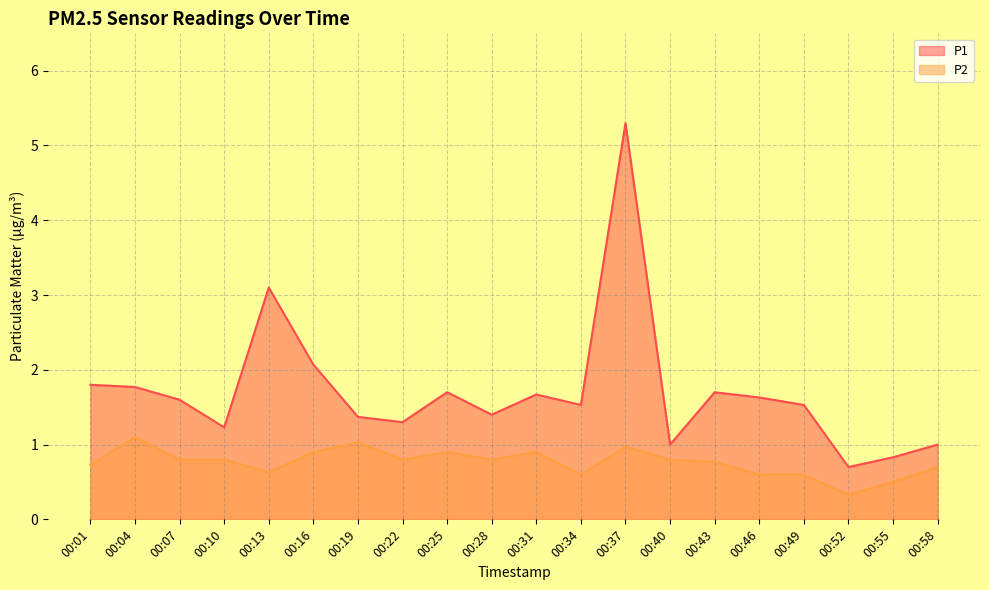

True or false: P1 and P2 cross at least once.

False